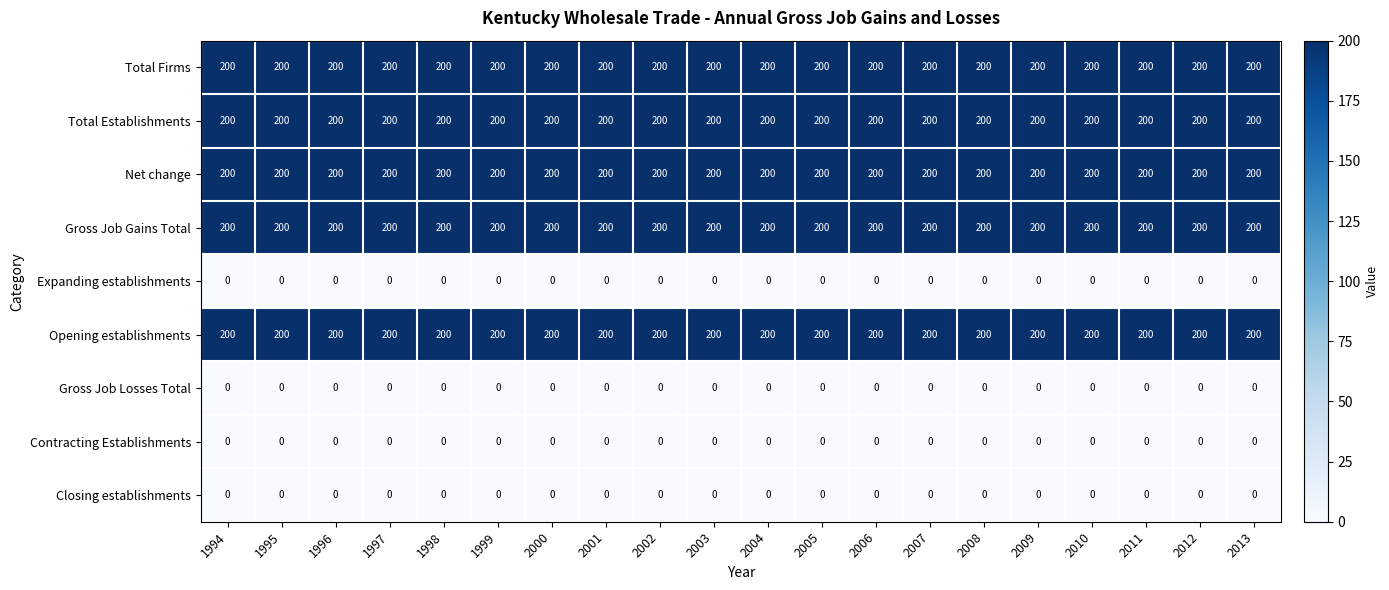

What is the lowest value of the Total Firms series?

200